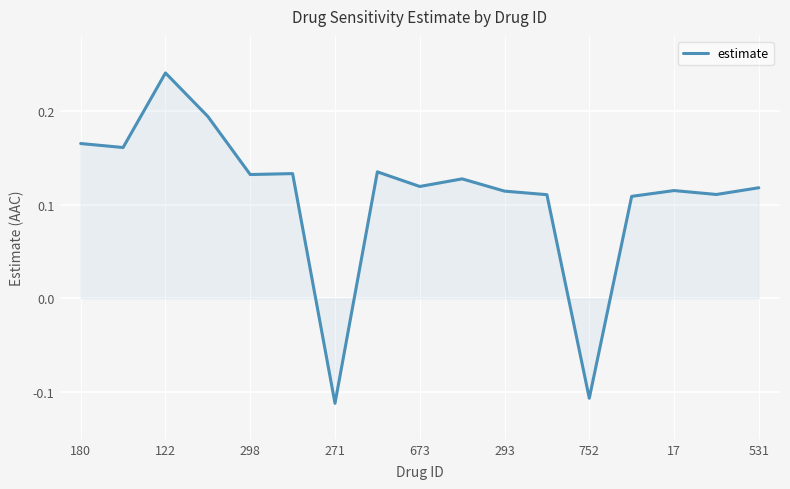

What is the difference between the maximum and minimum values?

0.4